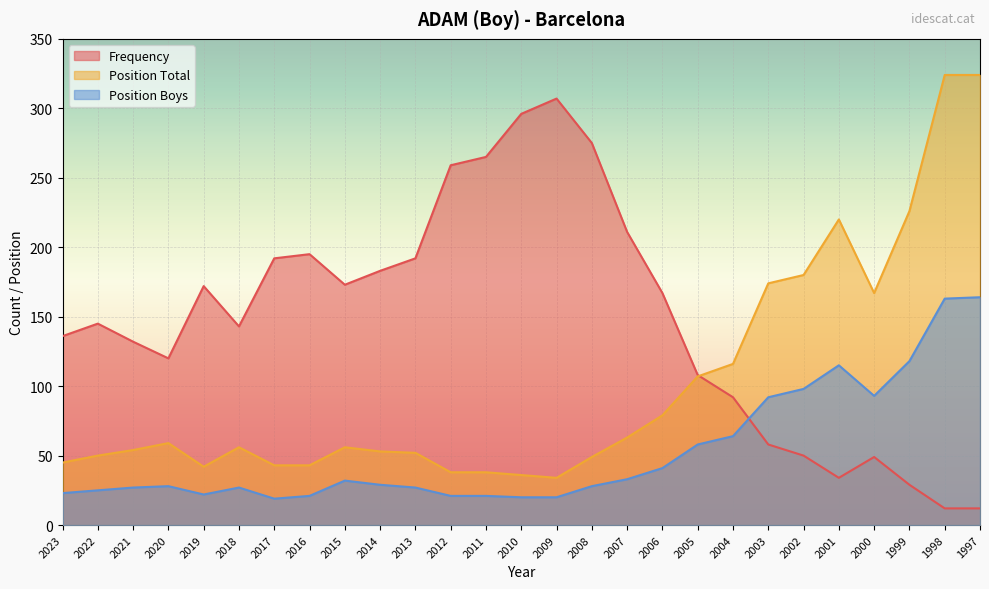

Which series has the largest total across all categories?

Frequency